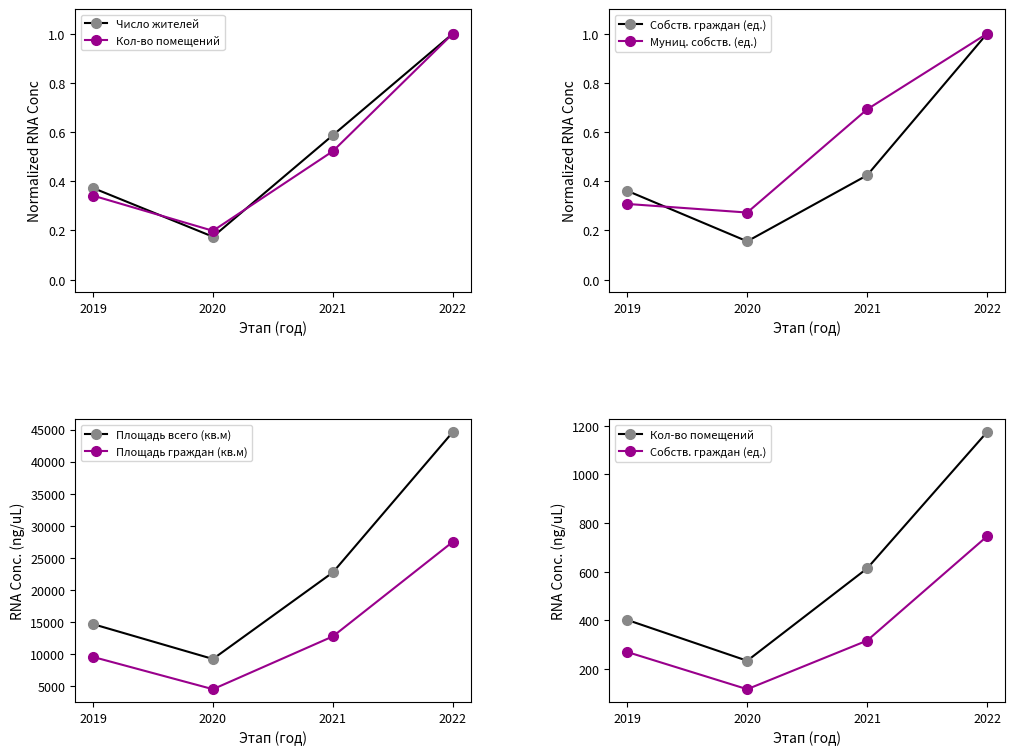

What is the average value of the Кол-во помещений series?

605.2